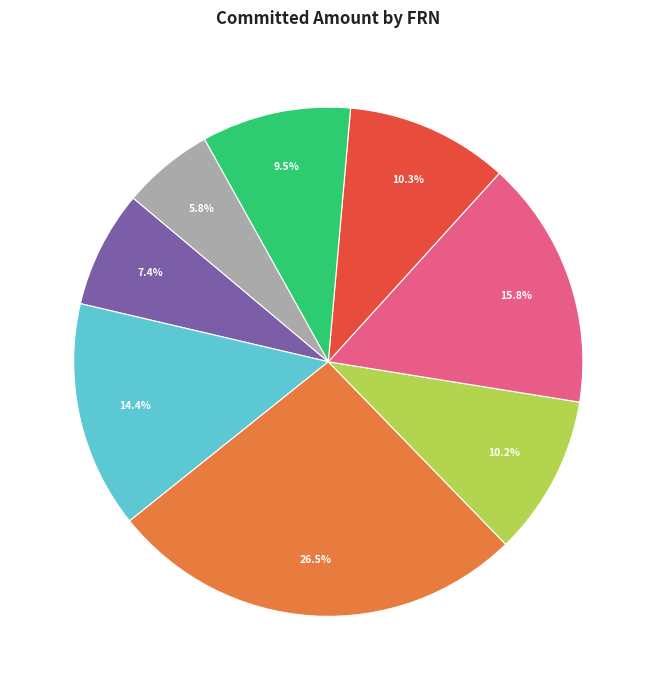

Is there a majority slice in this chart?

No